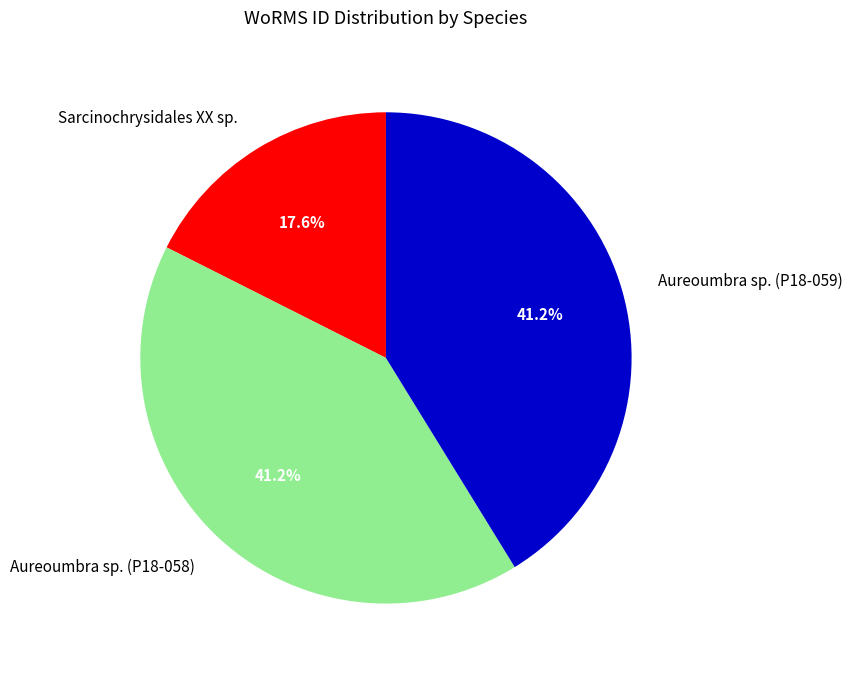

Is Sarcinochrysidales XX sp. the majority of the pie?

No